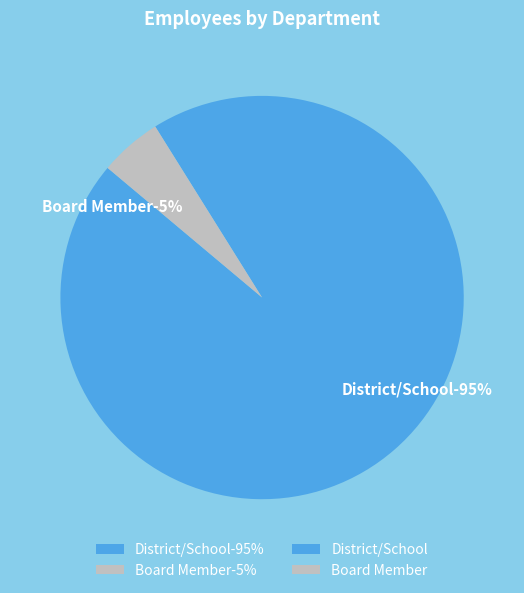

Is it true that Board Member is 5% of the pie?

True